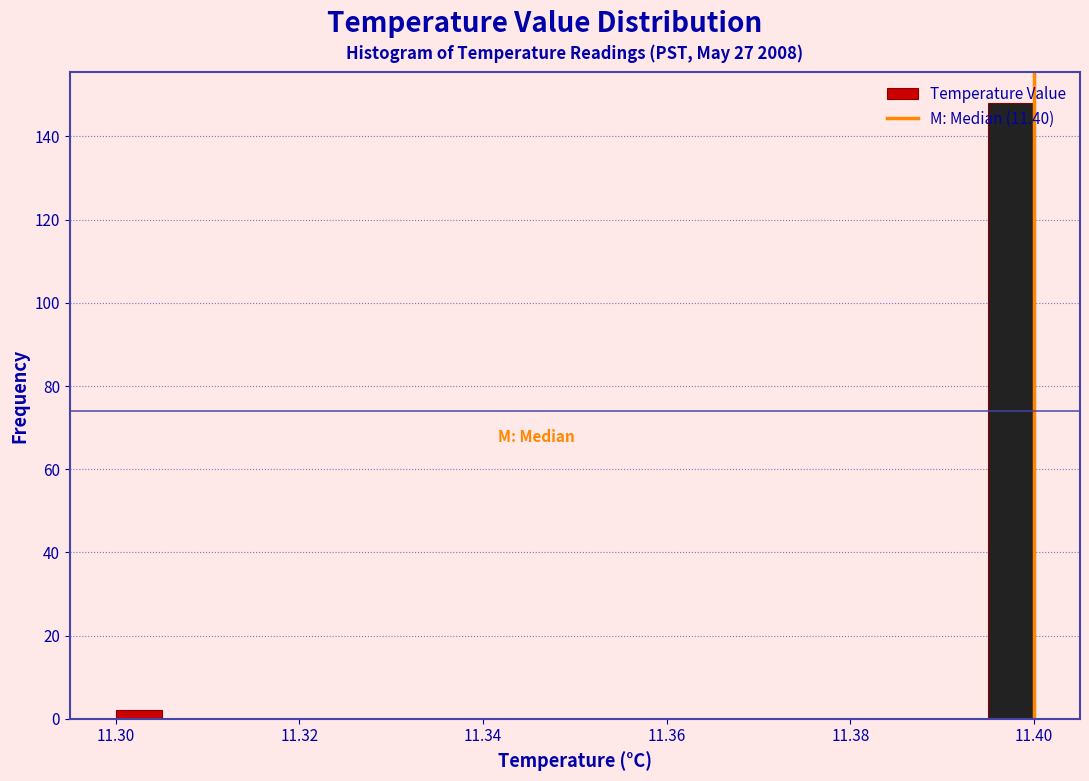

Read against the x-axis, roughly where is the centre of the tallest bar?

11.398